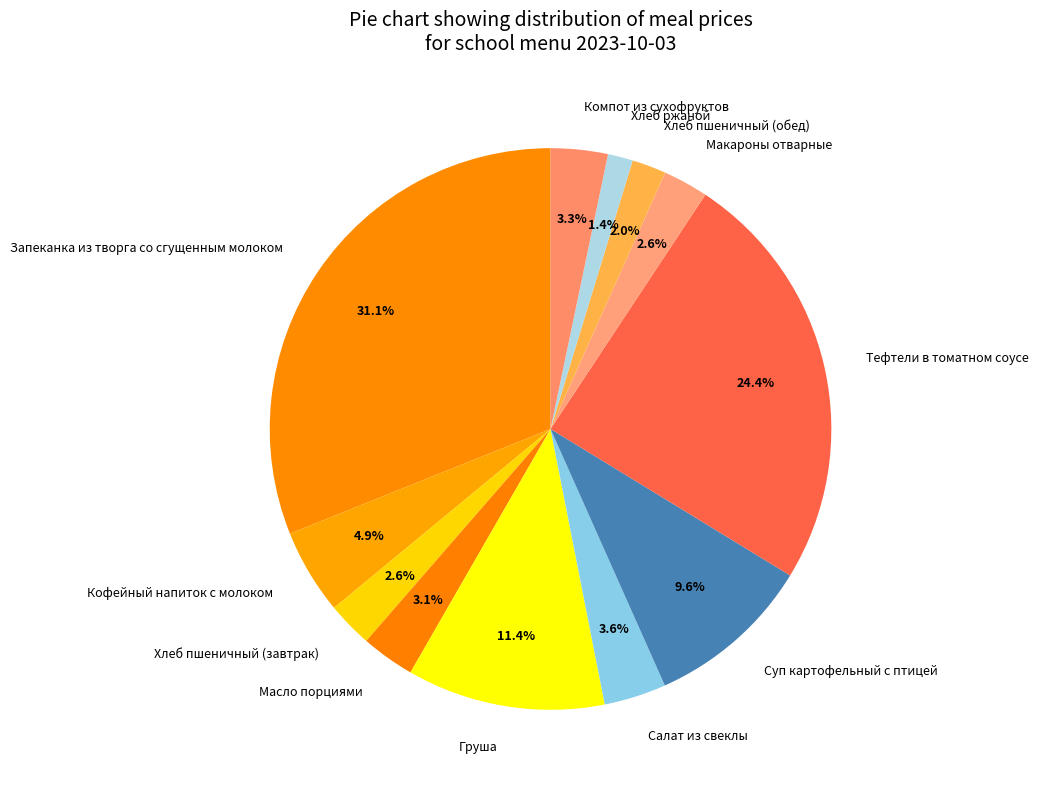

Combined, what portion of the pie is Масло порциями and Макароны отварные?

5.7%